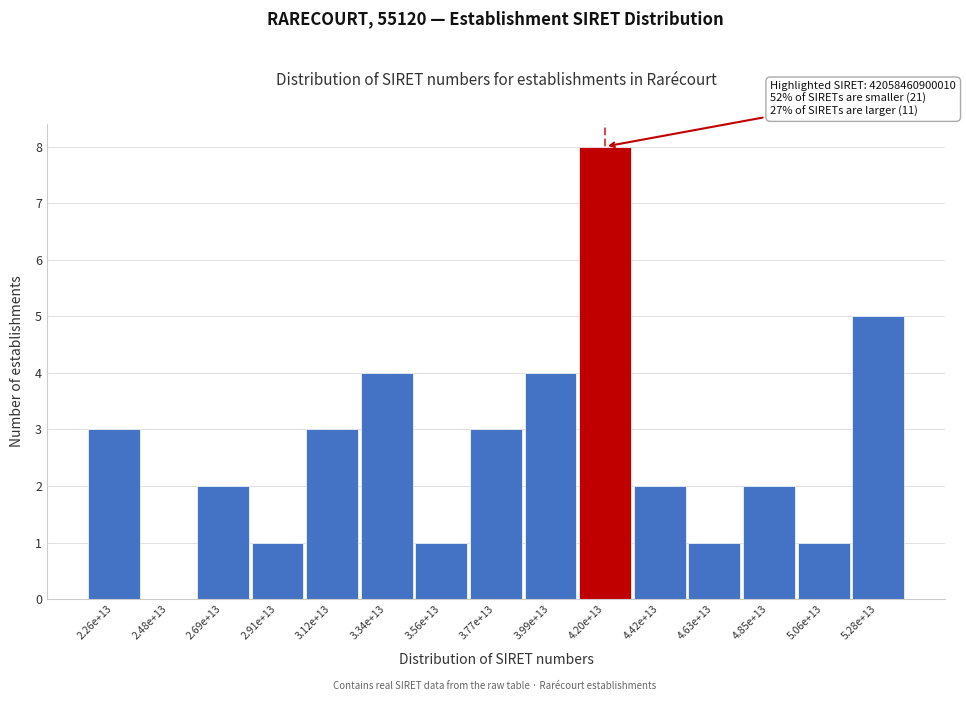

Reading left to right, what are all the values shown in this chart?

2.26e+13=3	2.48e+13=0	2.69e+13=2	2.91e+13=1	3.12e+13=3	3.34e+13=4	3.56e+13=1	3.77e+13=3	3.99e+13=4	4.20e+13=8	4.42e+13=2	4.63e+13=1	4.85e+13=2	5.06e+13=1	5.28e+13=5